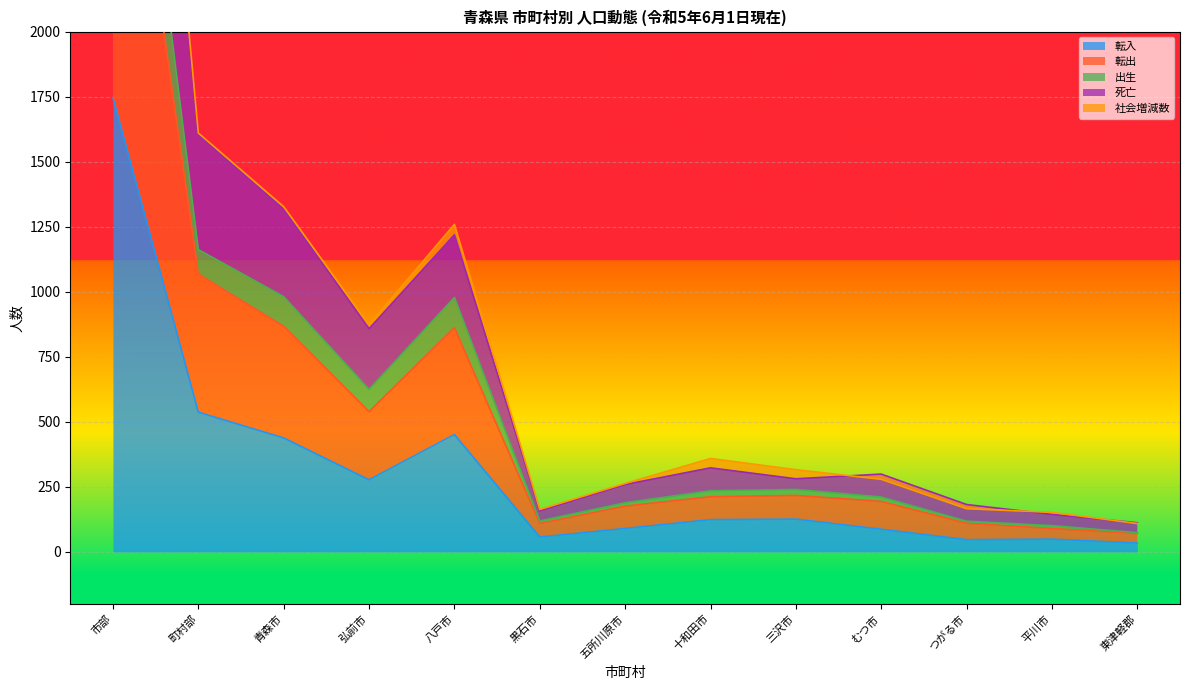

True or false: 転入 and 出生 intersect in this chart.

False